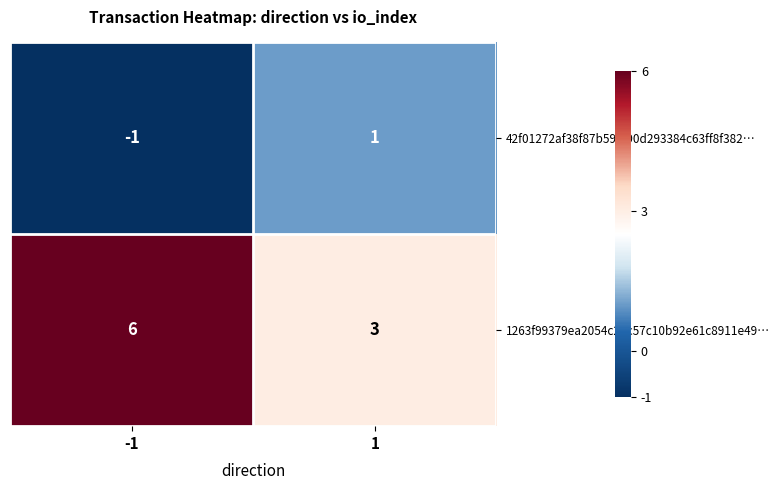

Read the 1263f99379ea2054c25c57c10b92e61c8911e49… value at 1.

3